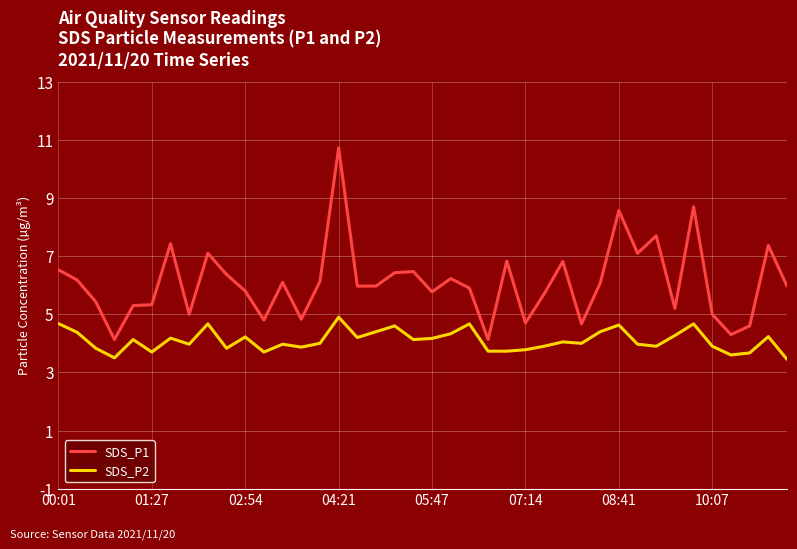

Which series has the largest total across all categories?

SDS_P1